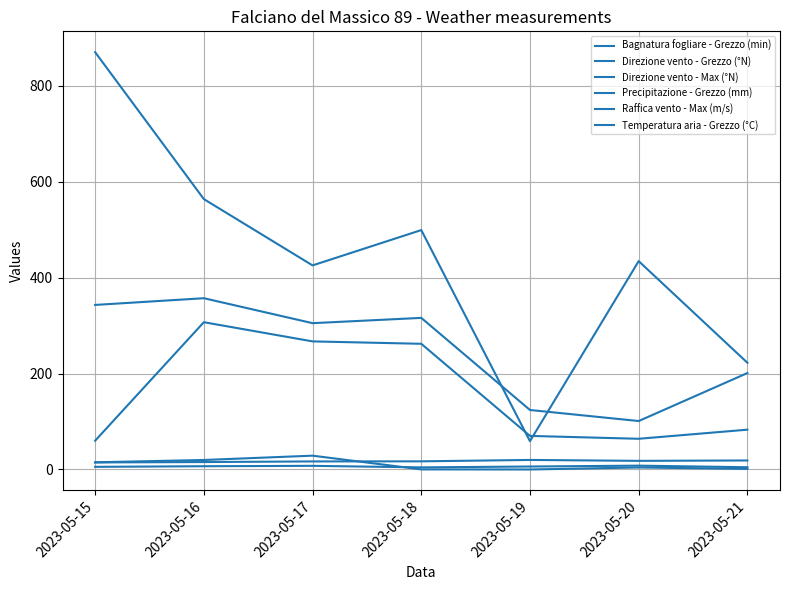

At how many categories does at least one series exceed 75?

7